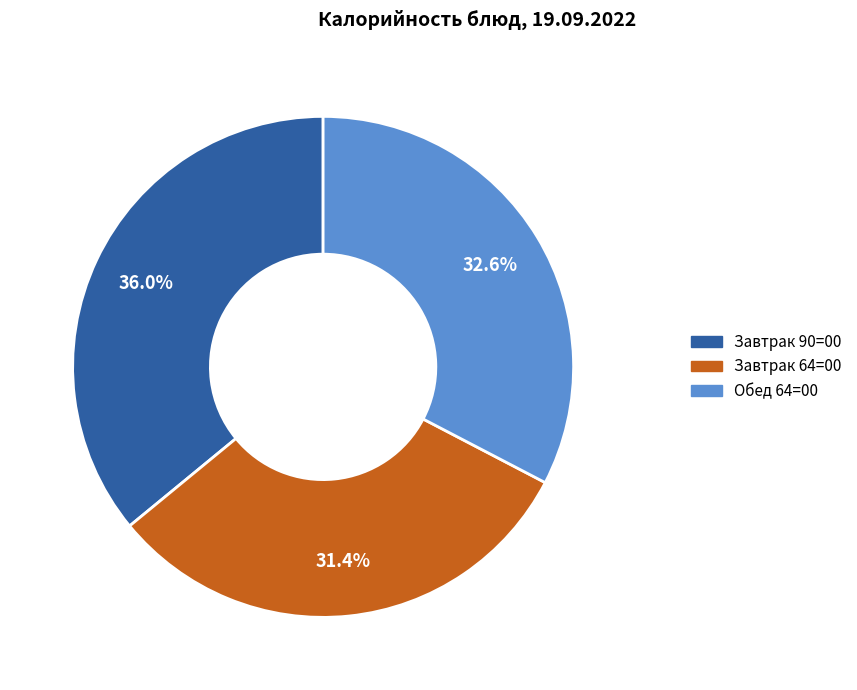

Is there any slice that represents more than half of the pie?

No